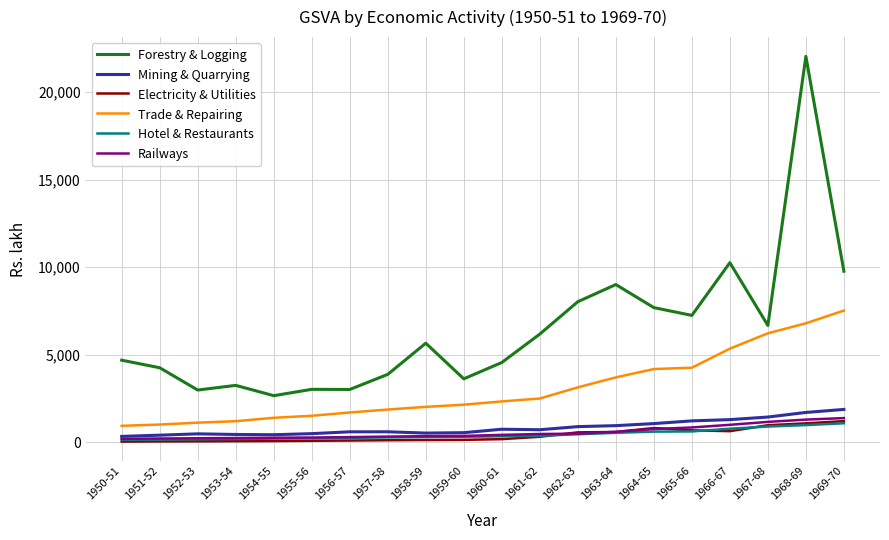

True or false: Trade & Repairing and Mining & Quarrying intersect in this chart.

False